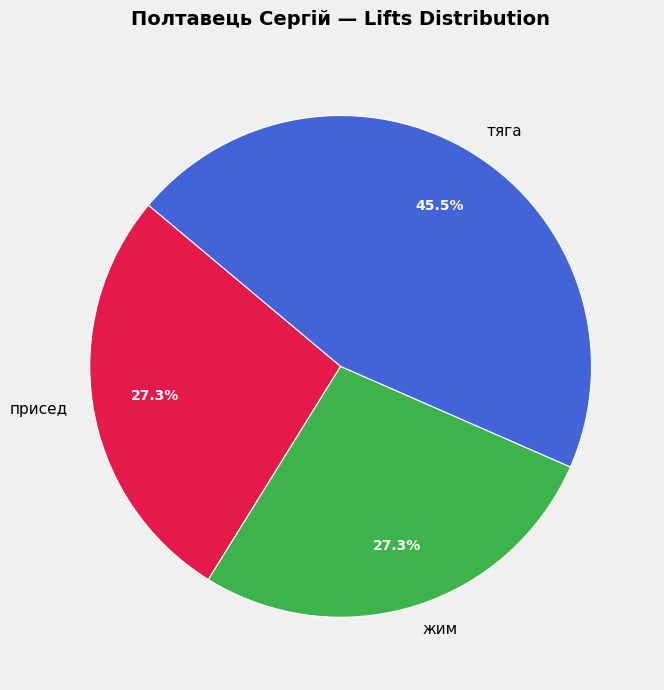

The присед slice represents 15% of the pie. True or false?

False